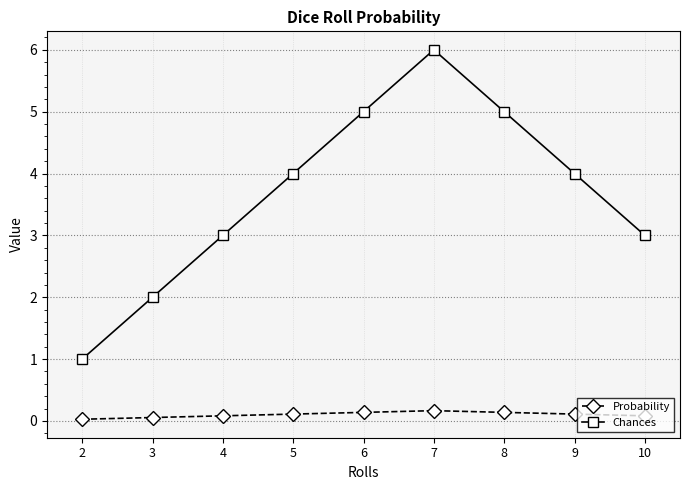

How many values in the Chances series are below 4?

4